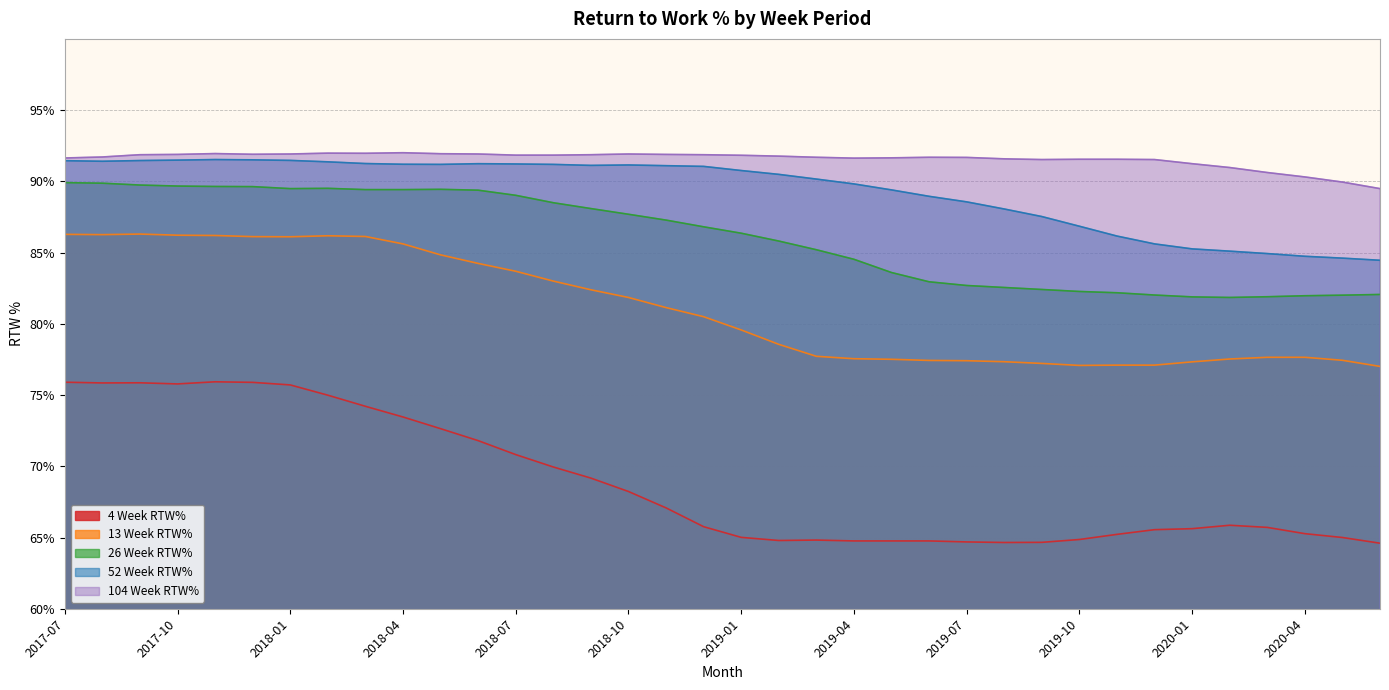

At which label does 13 Week RTW% reach its peak?

2017-09